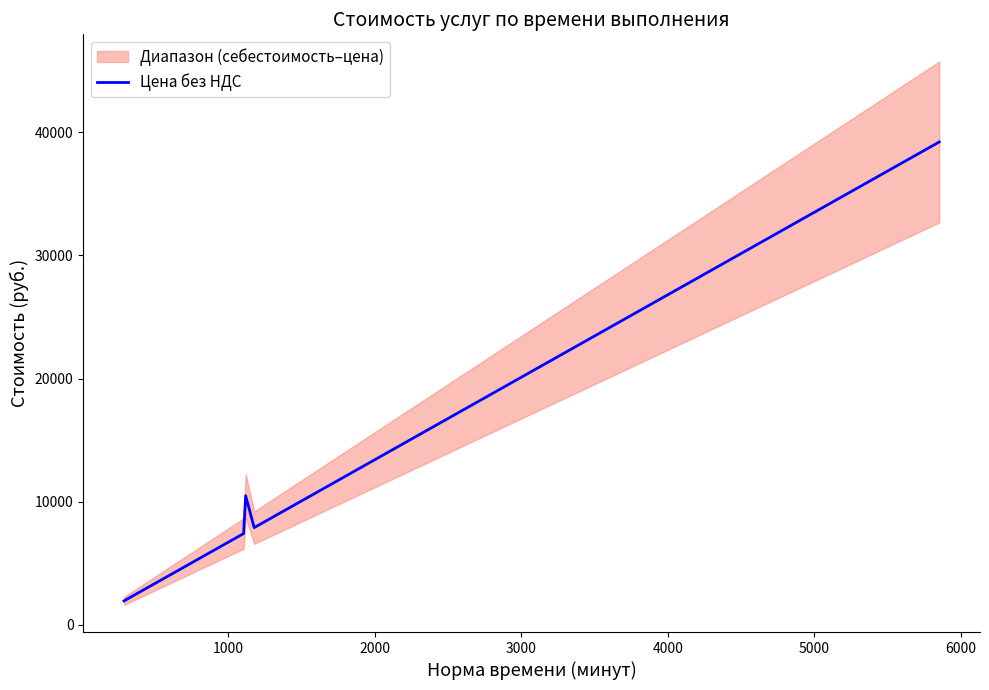

What is the minimum value for Цена без НДС?

1942.6